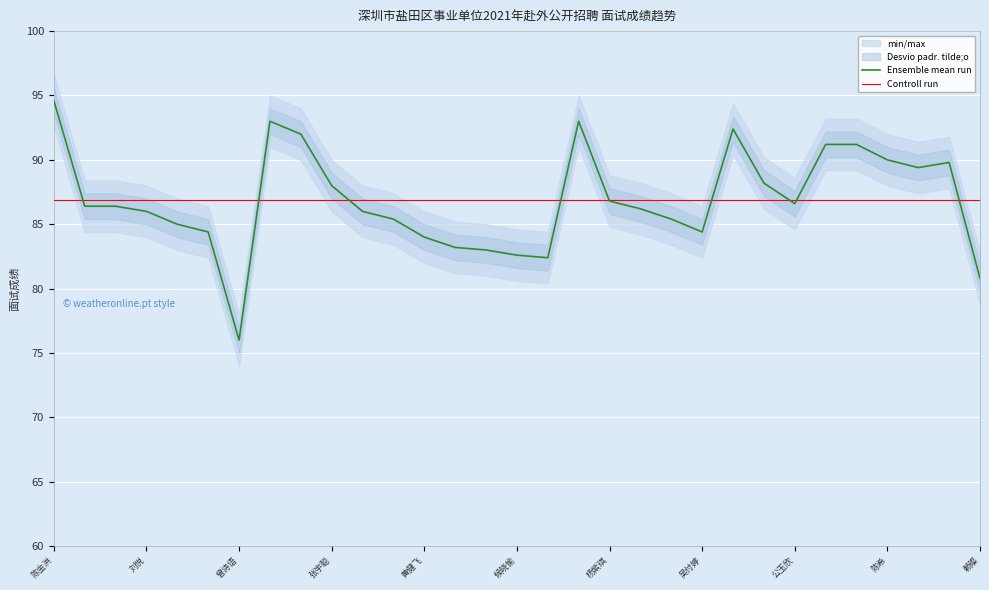

Does the chart display data point markers on the line(s)?

No